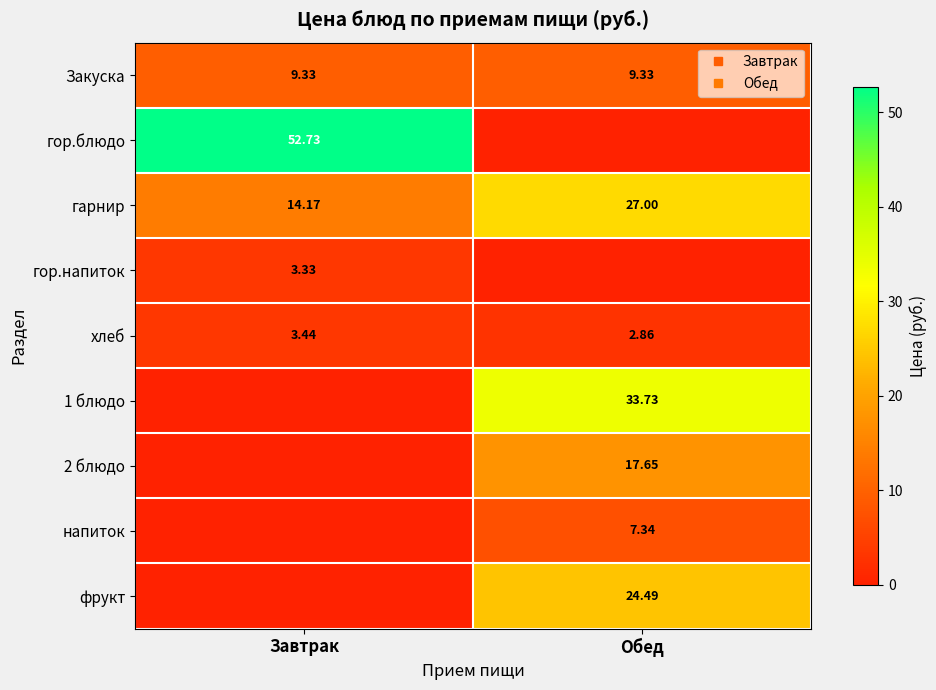

Is the value of 1 блюдо at Обед greater than the value of напиток at Обед?

Yes